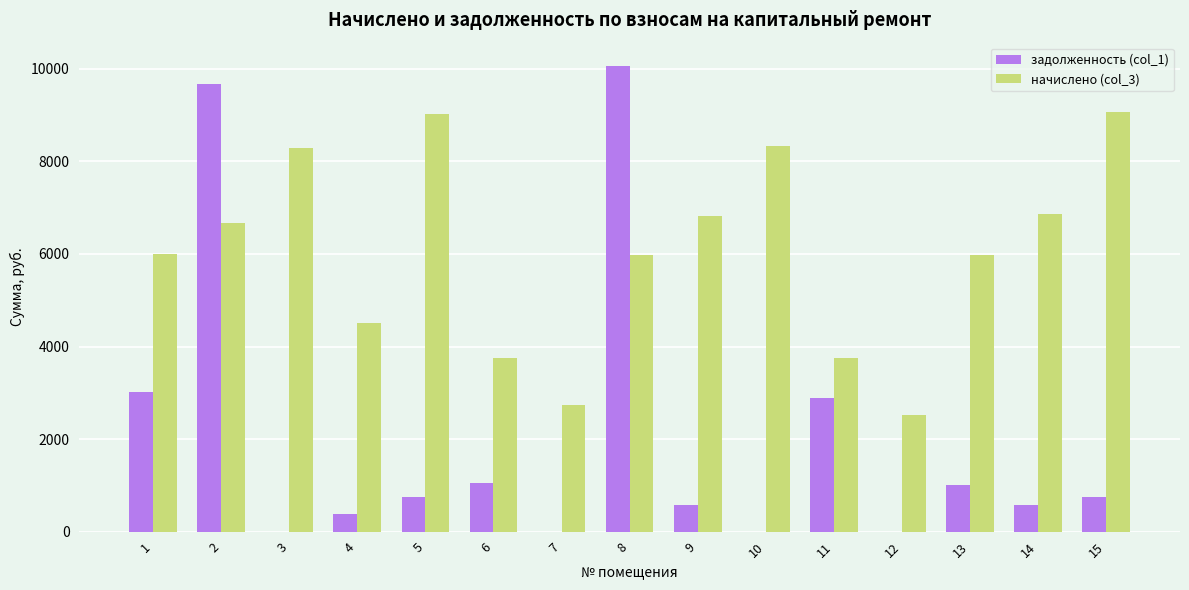

Between 8 and 10, which series saw the biggest shift?

задолженность (col_1)